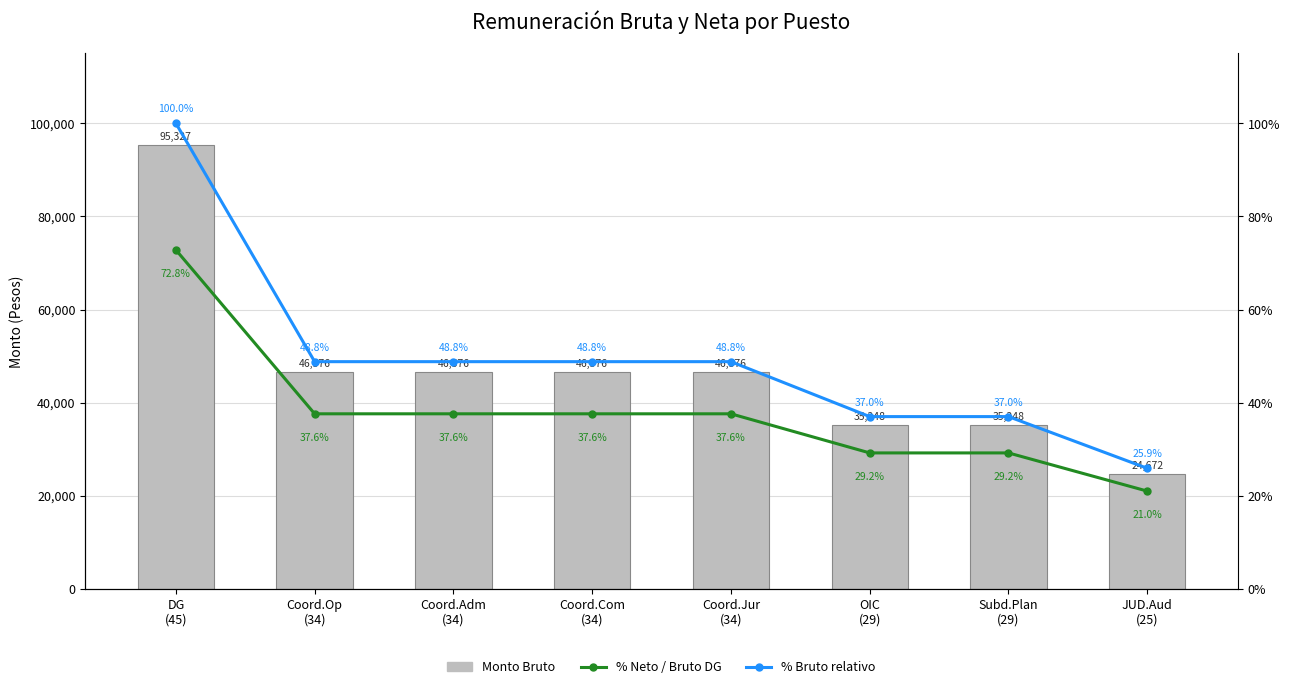

What is the minimum value for Monto Bruto?

24672.0